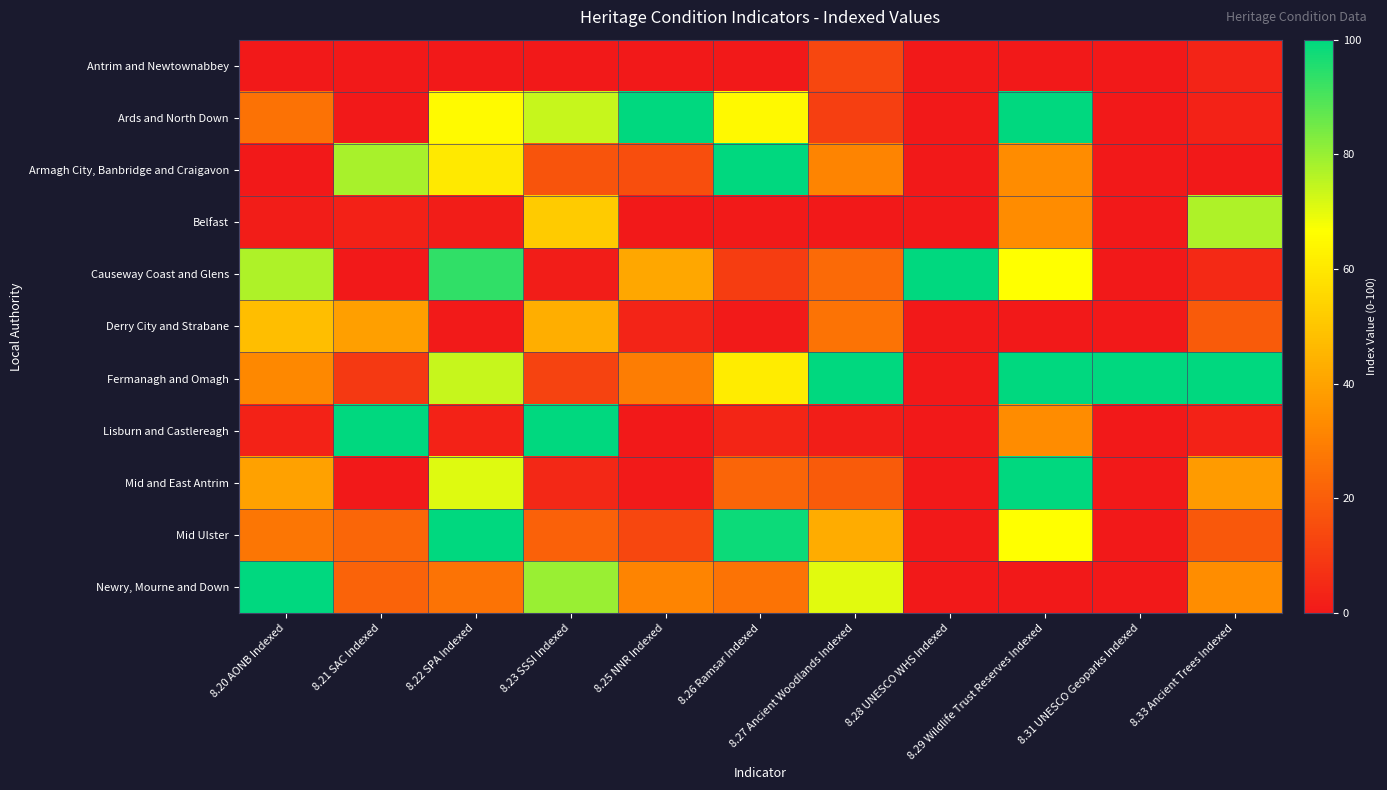

Reading left to right, list all the values displayed in this chart.

Antrim and Newtownabbey: 8.20 AONB Indexed=0.0	8.21 SAC Indexed=0.0	8.22 SPA Indexed=0.0	8.23 SSSI Indexed=0.0	8.25 NNR Indexed=0.0	8.26 Ramsar Indexed=0.0	8.27 Ancient Woodlands Indexed=13.4	8.28 UNESCO WHS Indexed=0.0	8.29 Wildlife Trust Reserves Indexed=0.0	8.31 UNESCO Geoparks Indexed=0.0	8.33 Ancient Trees Indexed=3.3
Ards and North Down: 8.20 AONB Indexed=25.9	8.21 SAC Indexed=0.3	8.22 SPA Indexed=65.5	8.23 SSSI Indexed=74.0	8.25 NNR Indexed=100.0	8.26 Ramsar Indexed=65.1	8.27 Ancient Woodlands Indexed=11.1	8.28 UNESCO WHS Indexed=0.0	8.29 Wildlife Trust Reserves Indexed=100.0	8.31 UNESCO Geoparks Indexed=0.0	8.33 Ancient Trees Indexed=2.9
Armagh City, Banbridge and Craigavon: 8.20 AONB Indexed=0.0	8.21 SAC Indexed=78.1	8.22 SPA Indexed=60.4	8.23 SSSI Indexed=17.4	8.25 NNR Indexed=15.6	8.26 Ramsar Indexed=100.0	8.27 Ancient Woodlands Indexed=31.1	8.28 UNESCO WHS Indexed=0.0	8.29 Wildlife Trust Reserves Indexed=33.3	8.31 UNESCO Geoparks Indexed=0.0	8.33 Ancient Trees Indexed=0.0
Belfast: 8.20 AONB Indexed=1.2	8.21 SAC Indexed=2.5	8.22 SPA Indexed=1.3	8.23 SSSI Indexed=51.9	8.25 NNR Indexed=0.0	8.26 Ramsar Indexed=0.6	8.27 Ancient Woodlands Indexed=0.0	8.28 UNESCO WHS Indexed=0.0	8.29 Wildlife Trust Reserves Indexed=33.3	8.31 UNESCO Geoparks Indexed=0.0	8.33 Ancient Trees Indexed=77.1
Causeway Coast and Glens: 8.20 AONB Indexed=77.2	8.21 SAC Indexed=0.0	8.22 SPA Indexed=93.5	8.23 SSSI Indexed=1.2	8.25 NNR Indexed=41.3	8.26 Ramsar Indexed=10.7	8.27 Ancient Woodlands Indexed=23.7	8.28 UNESCO WHS Indexed=100.0	8.29 Wildlife Trust Reserves Indexed=66.7	8.31 UNESCO Geoparks Indexed=0.0	8.33 Ancient Trees Indexed=4.9
Derry City and Strabane: 8.20 AONB Indexed=47.8	8.21 SAC Indexed=39.0	8.22 SPA Indexed=0.4	8.23 SSSI Indexed=43.2	8.25 NNR Indexed=3.4	8.26 Ramsar Indexed=0.7	8.27 Ancient Woodlands Indexed=26.4	8.28 UNESCO WHS Indexed=0.0	8.29 Wildlife Trust Reserves Indexed=0.0	8.31 UNESCO Geoparks Indexed=0.0	8.33 Ancient Trees Indexed=19.3
Fermanagh and Omagh: 8.20 AONB Indexed=32.1	8.21 SAC Indexed=9.4	8.22 SPA Indexed=73.9	8.23 SSSI Indexed=12.4	8.25 NNR Indexed=29.0	8.26 Ramsar Indexed=61.1	8.27 Ancient Woodlands Indexed=100.0	8.28 UNESCO WHS Indexed=0.0	8.29 Wildlife Trust Reserves Indexed=100.0	8.31 UNESCO Geoparks Indexed=100.0	8.33 Ancient Trees Indexed=100.0
Lisburn and Castlereagh: 8.20 AONB Indexed=3.0	8.21 SAC Indexed=100.0	8.22 SPA Indexed=3.0	8.23 SSSI Indexed=100.0	8.25 NNR Indexed=0.1	8.26 Ramsar Indexed=3.7	8.27 Ancient Woodlands Indexed=1.6	8.28 UNESCO WHS Indexed=0.0	8.29 Wildlife Trust Reserves Indexed=33.3	8.31 UNESCO Geoparks Indexed=0.0	8.33 Ancient Trees Indexed=3.1
Mid and East Antrim: 8.20 AONB Indexed=39.5	8.21 SAC Indexed=0.0	8.22 SPA Indexed=71.0	8.23 SSSI Indexed=4.4	8.25 NNR Indexed=0.5	8.26 Ramsar Indexed=21.9	8.27 Ancient Woodlands Indexed=19.3	8.28 UNESCO WHS Indexed=0.0	8.29 Wildlife Trust Reserves Indexed=100.0	8.31 UNESCO Geoparks Indexed=0.0	8.33 Ancient Trees Indexed=37.8
Mid Ulster: 8.20 AONB Indexed=27.3	8.21 SAC Indexed=22.4	8.22 SPA Indexed=100.0	8.23 SSSI Indexed=20.8	8.25 NNR Indexed=13.5	8.26 Ramsar Indexed=98.4	8.27 Ancient Woodlands Indexed=42.6	8.28 UNESCO WHS Indexed=0.0	8.29 Wildlife Trust Reserves Indexed=66.7	8.31 UNESCO Geoparks Indexed=0.0	8.33 Ancient Trees Indexed=18.6
Newry, Mourne and Down: 8.20 AONB Indexed=100.0	8.21 SAC Indexed=21.6	8.22 SPA Indexed=26.5	8.23 SSSI Indexed=79.7	8.25 NNR Indexed=31.2	8.26 Ramsar Indexed=26.4	8.27 Ancient Woodlands Indexed=70.6	8.28 UNESCO WHS Indexed=0.0	8.29 Wildlife Trust Reserves Indexed=0.0	8.31 UNESCO Geoparks Indexed=0.0	8.33 Ancient Trees Indexed=33.8